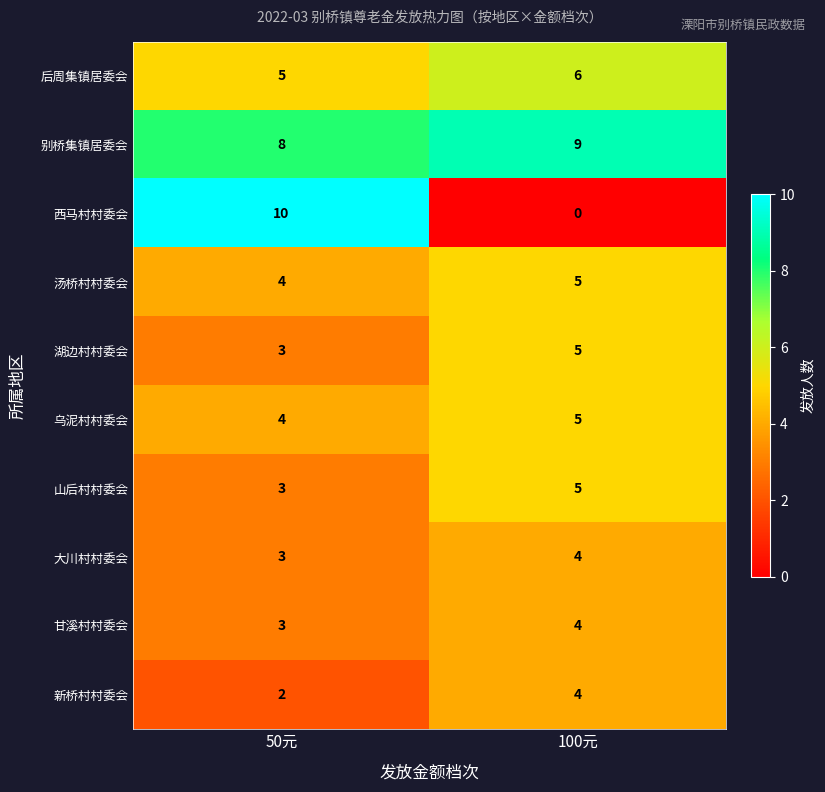

What is the difference between the highest and lowest values at 100元?

9